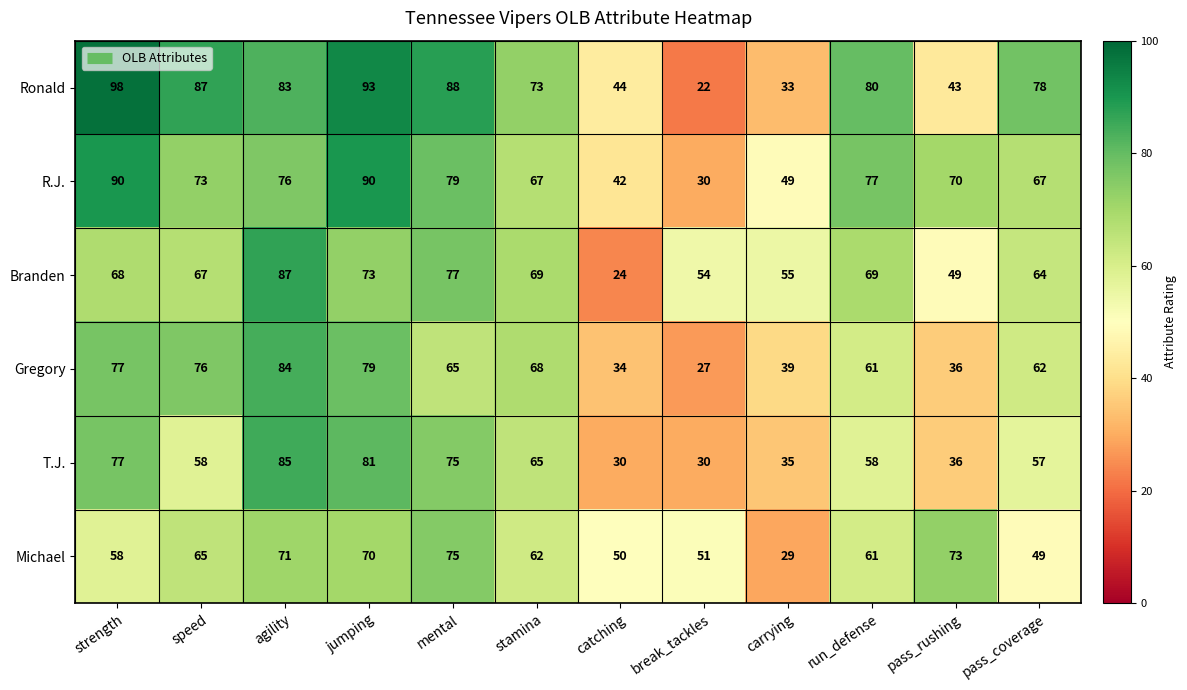

Where does the Michael series first go above 62?

speed